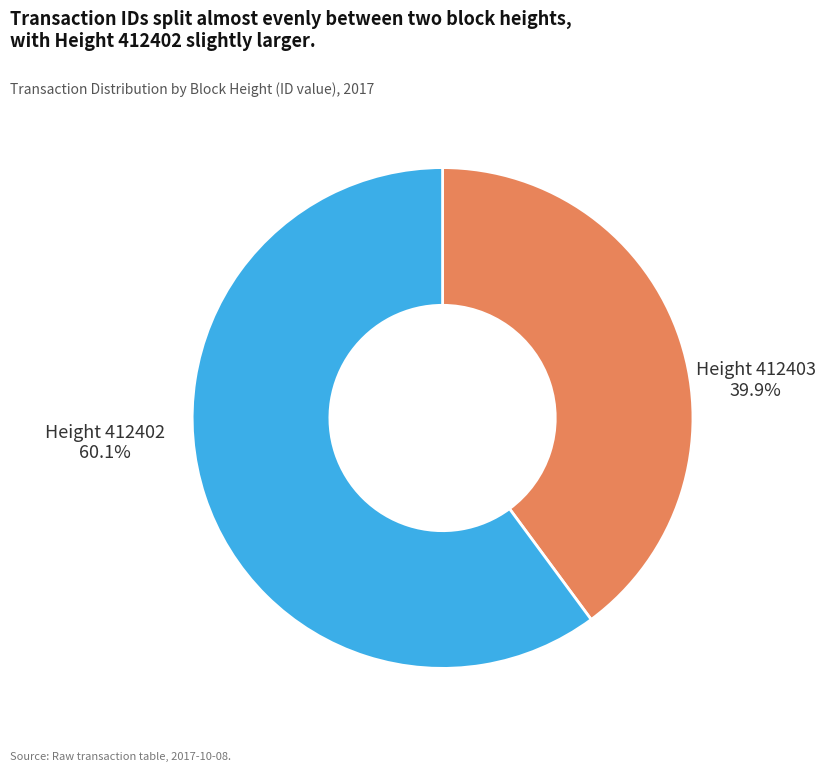

Combined, do 412403 and 412402 account for over 50%?

Yes